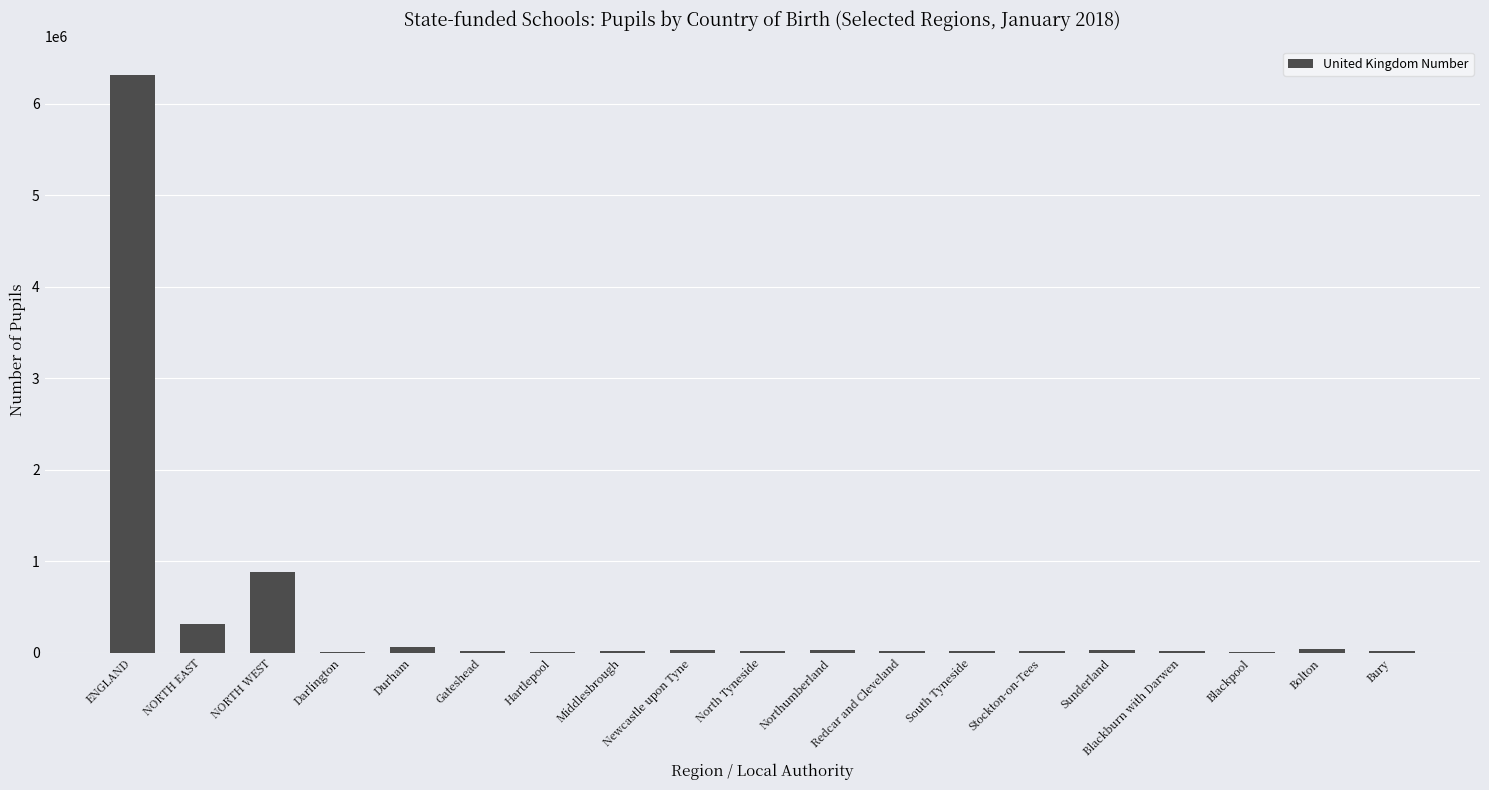

What is the sum of all values?

7930545